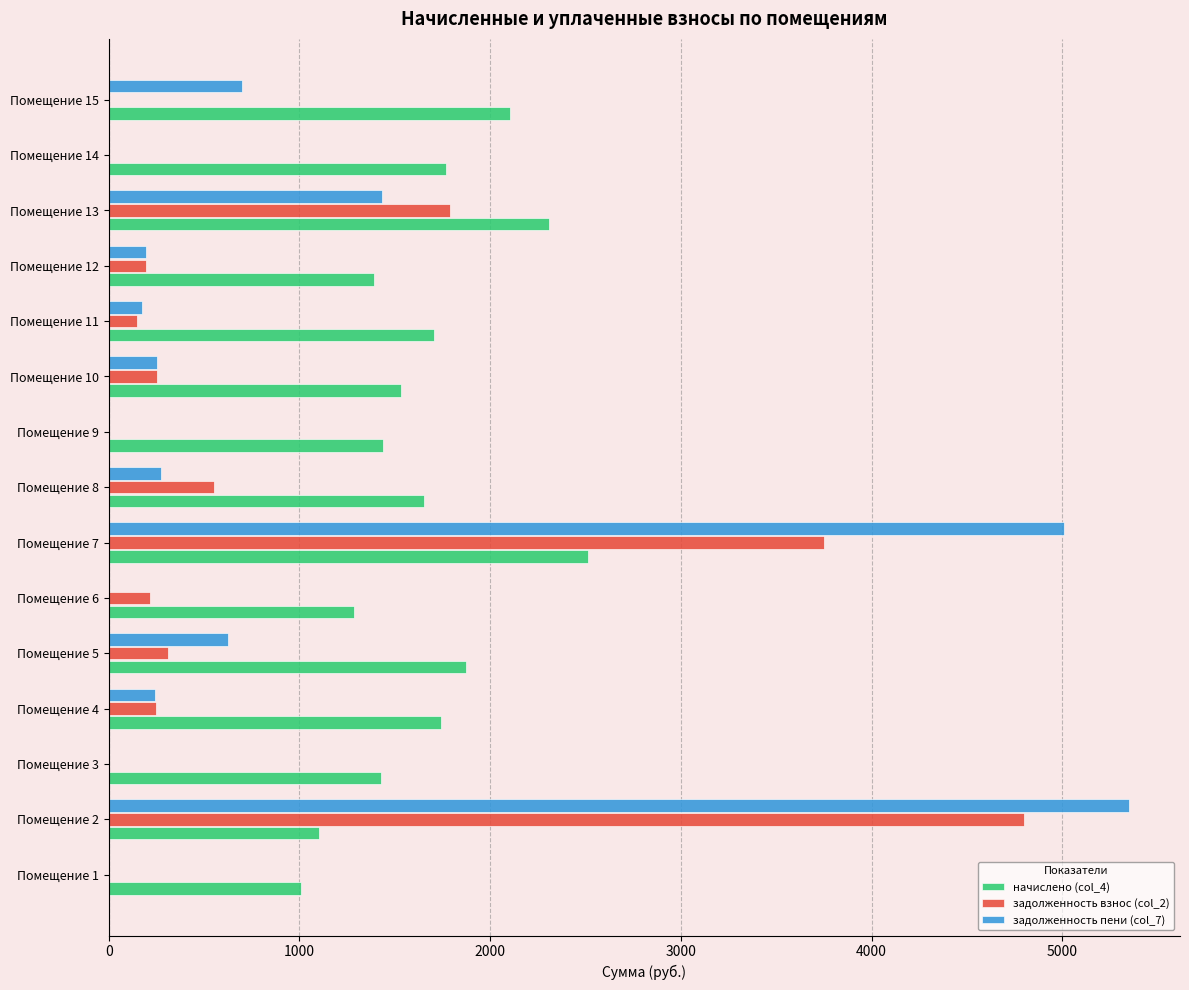

What is the highest value of the задолженность взнос (col_2) series?

4798.7